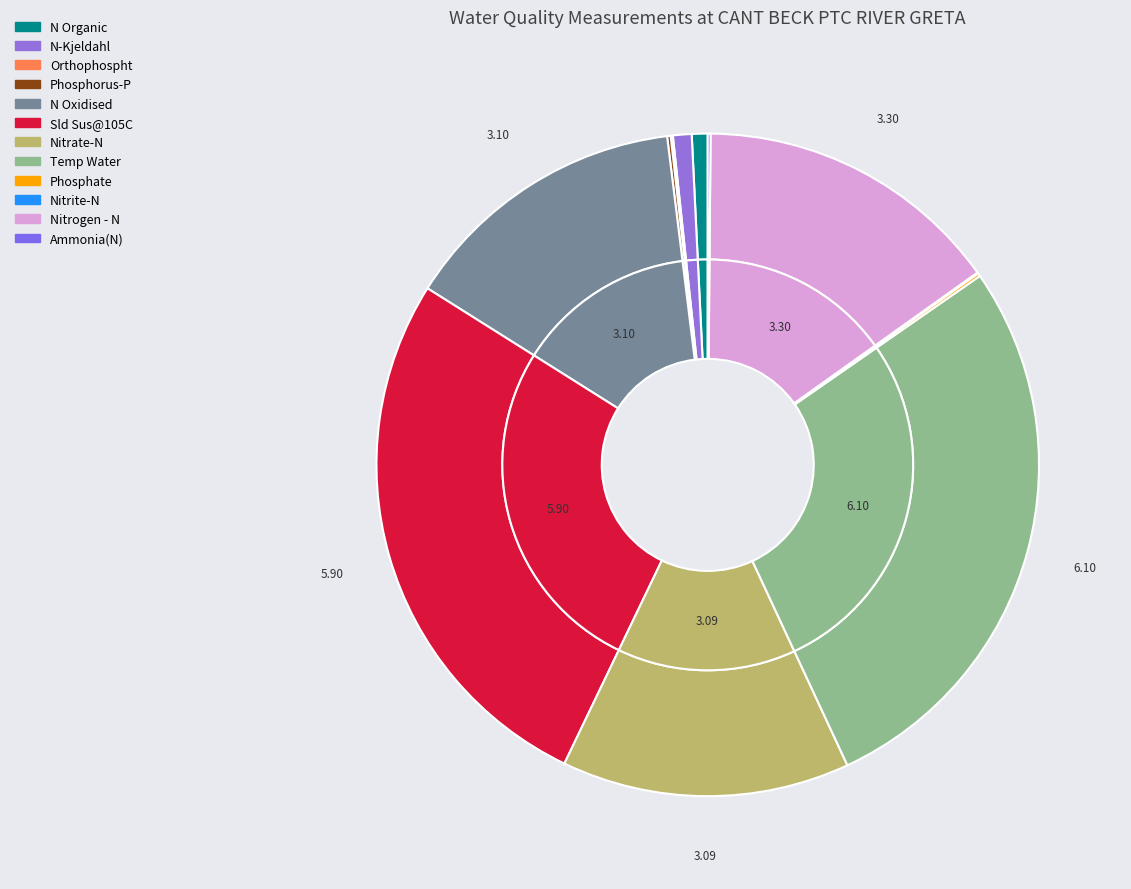

Which slice is the smallest?

Nitrite-N